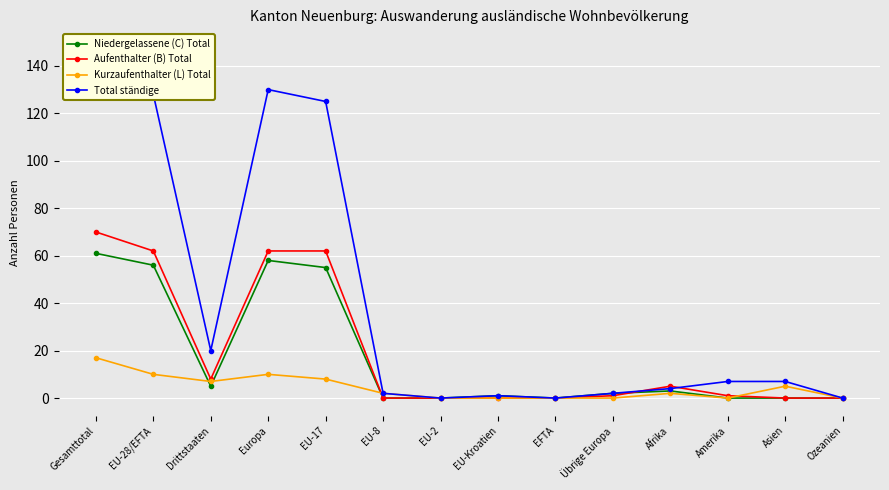

How many values in the Total ständige series exceed 7?

5